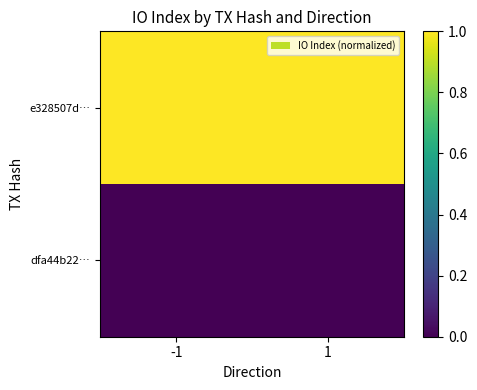

Reading right to left, extract all data points from this chart.

e328507d…: 1=1.0	-1=1.0
dfa44b22…: 1=0.0	-1=0.0